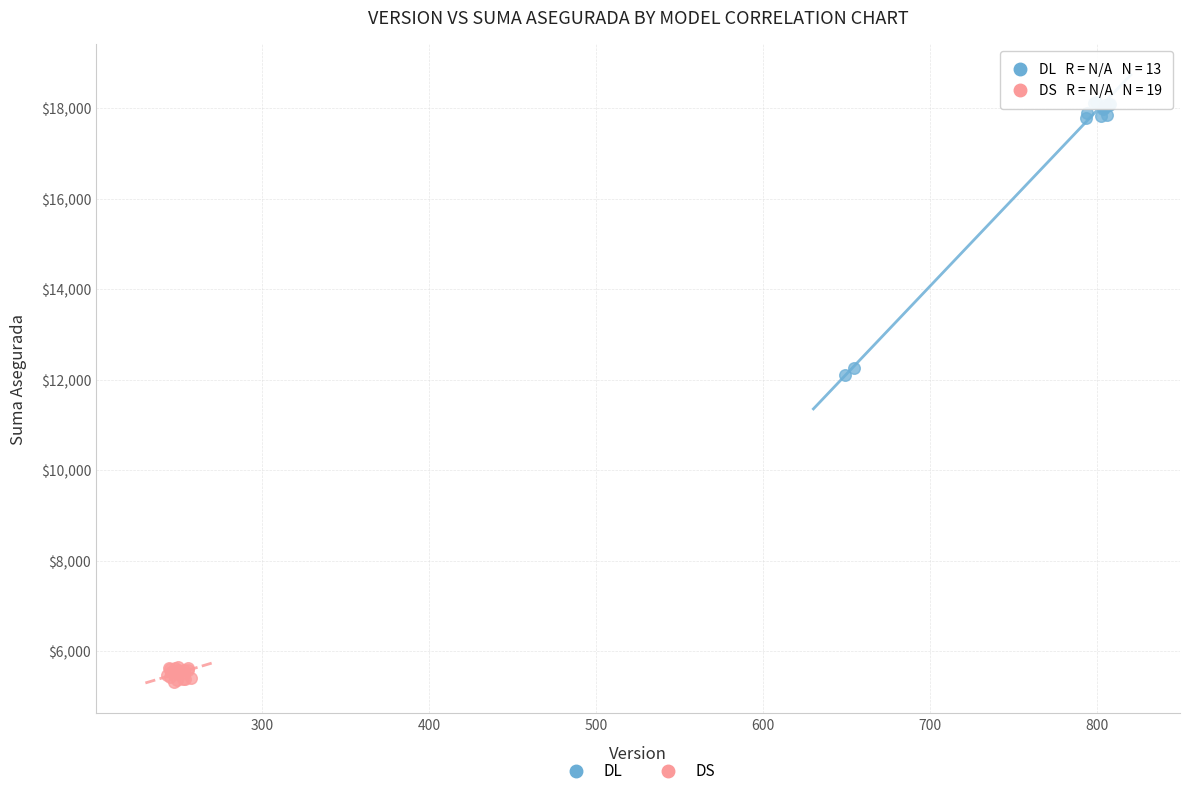

Which series contains the lowest Y value?

DS